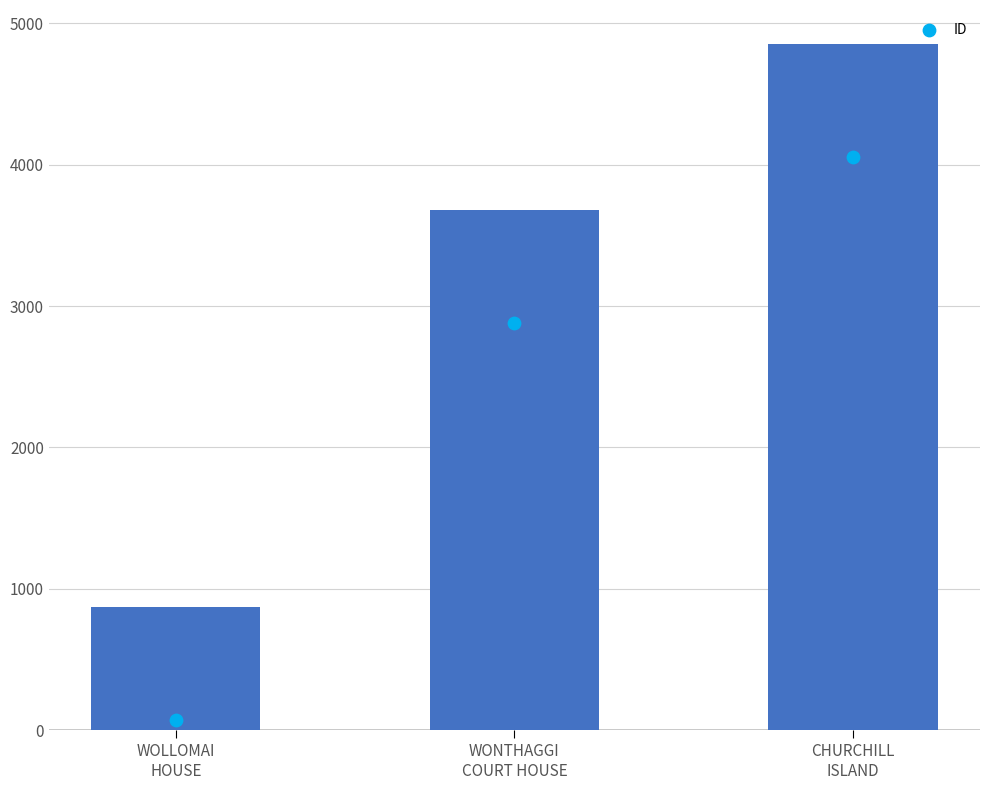

Between WOLLOMAI
HOUSE and CHURCHILL
ISLAND, which is larger?

CHURCHILL
ISLAND